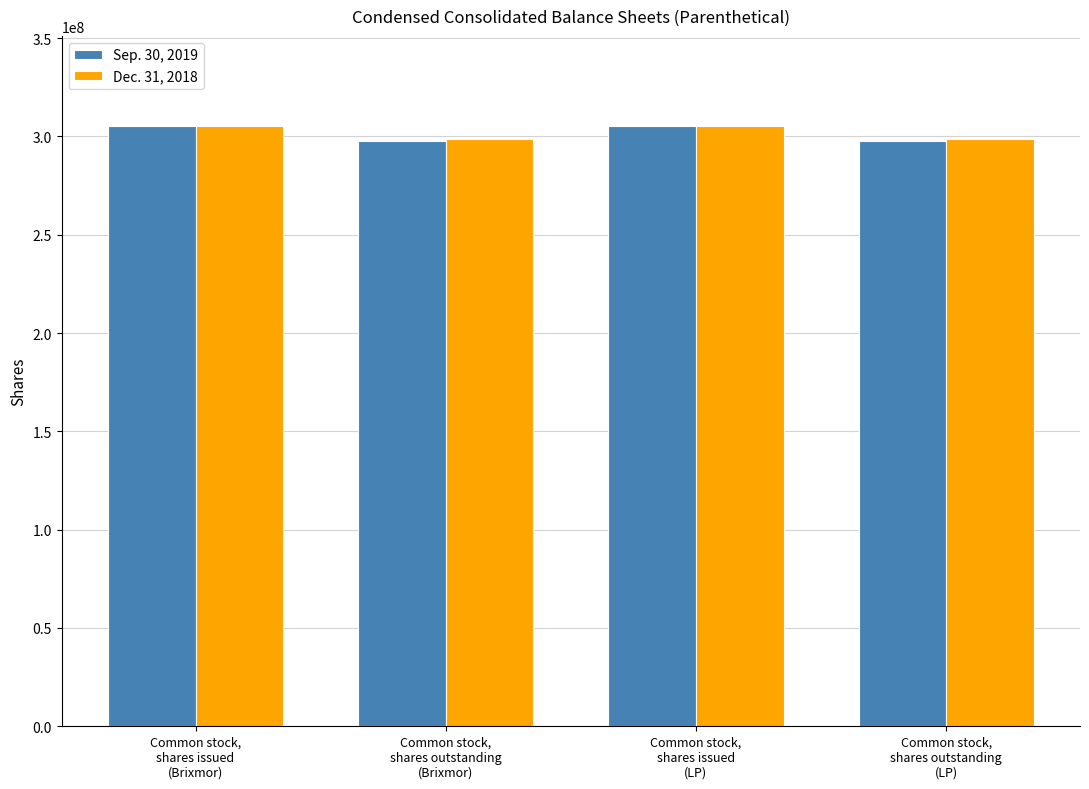

How many values in the Dec. 31, 2018 series are below 305130472?

2